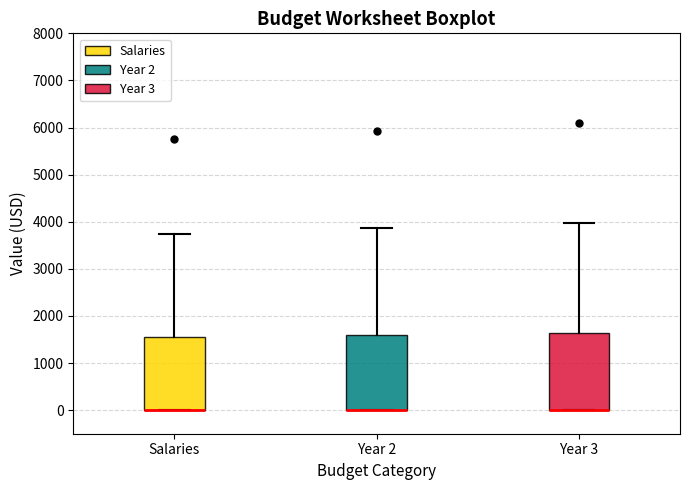

Where does the upper whisker of the box for Year 2 end on the y-axis? The values are not printed on the chart, so give them approximately, as read against the axis.

3900